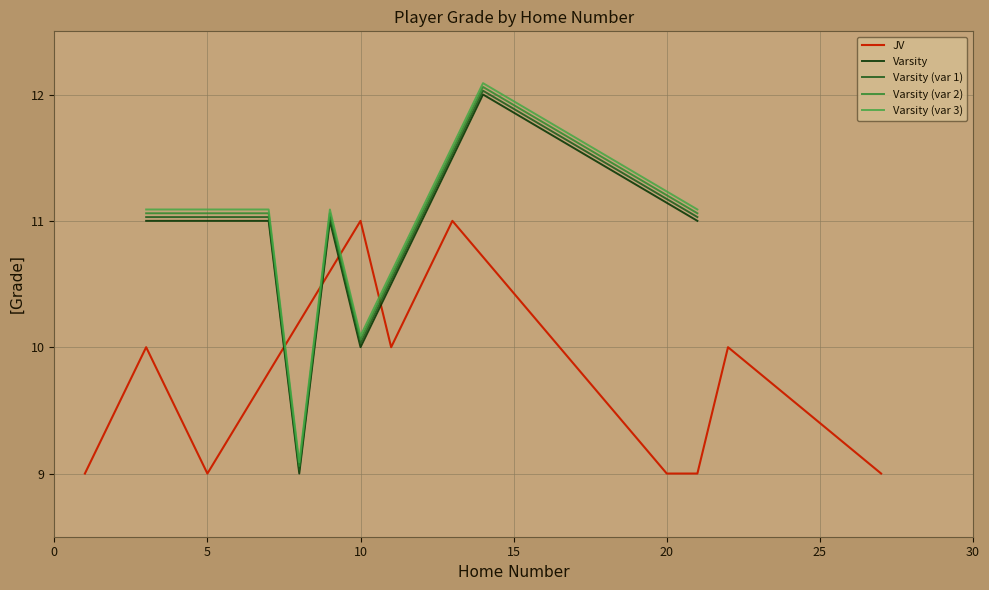

What is the maximum value for JV?

11